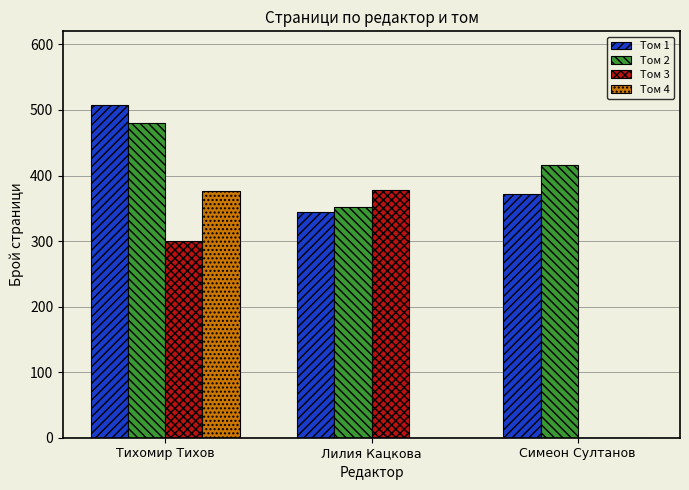

Is the value of Том 1 at Тихомир Тихов greater than the value of Том 4 at Лилия Кацкова?

Yes